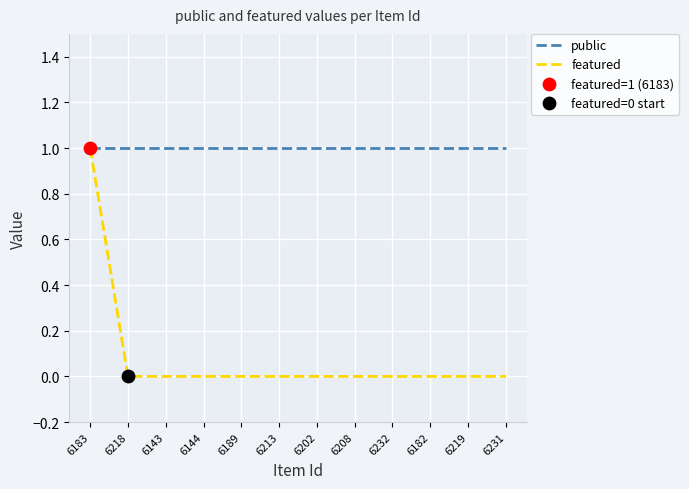

At how many categories does at least one series exceed 0?

12